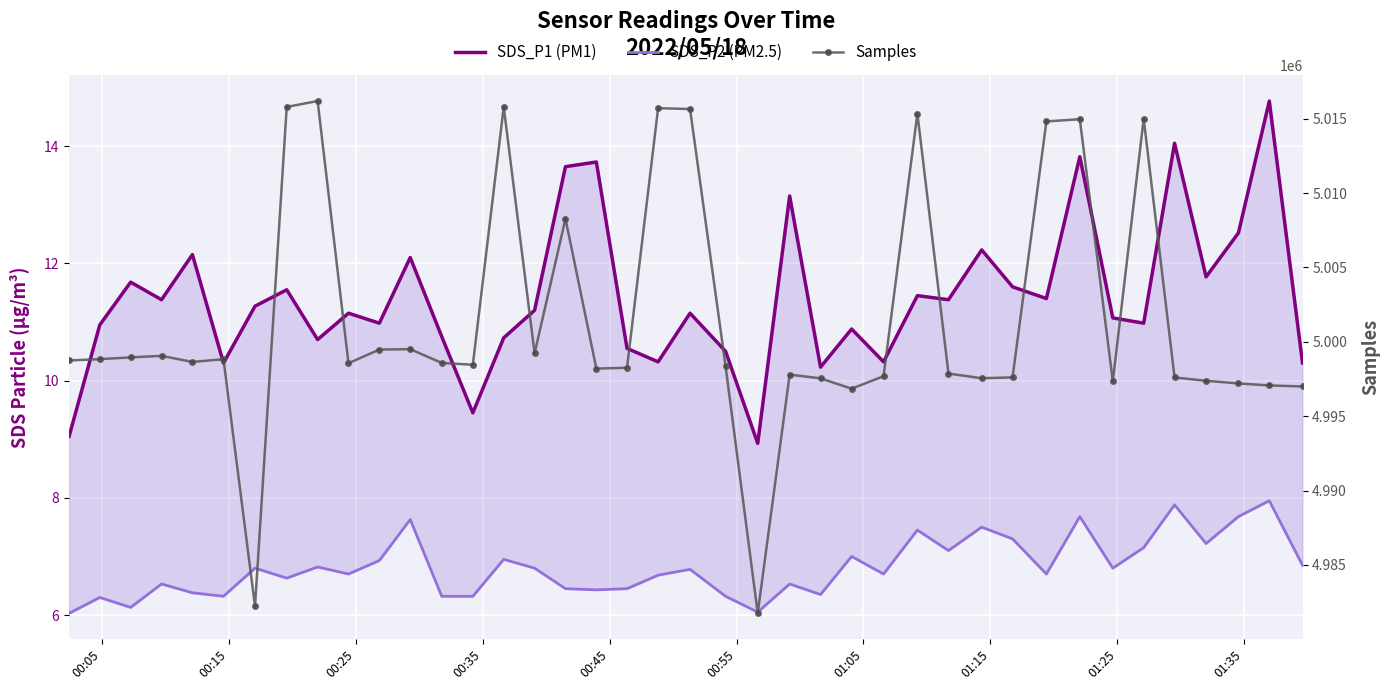

How many categories are shown in the chart?

40